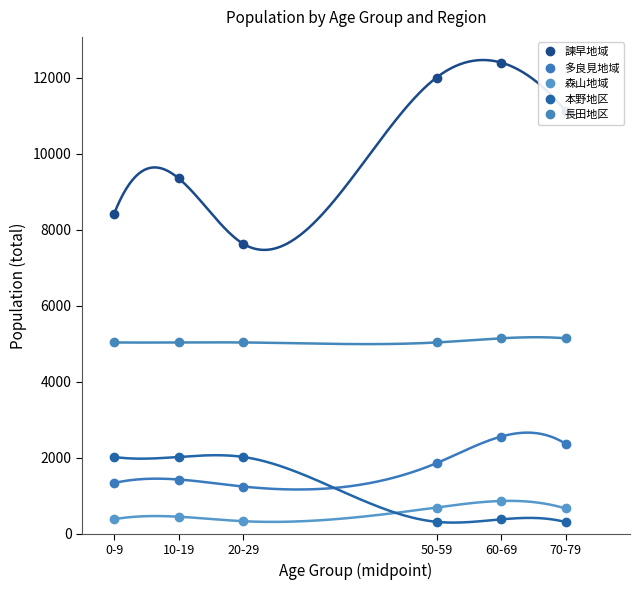

How many data points in 森山地域 are less than 667?

3